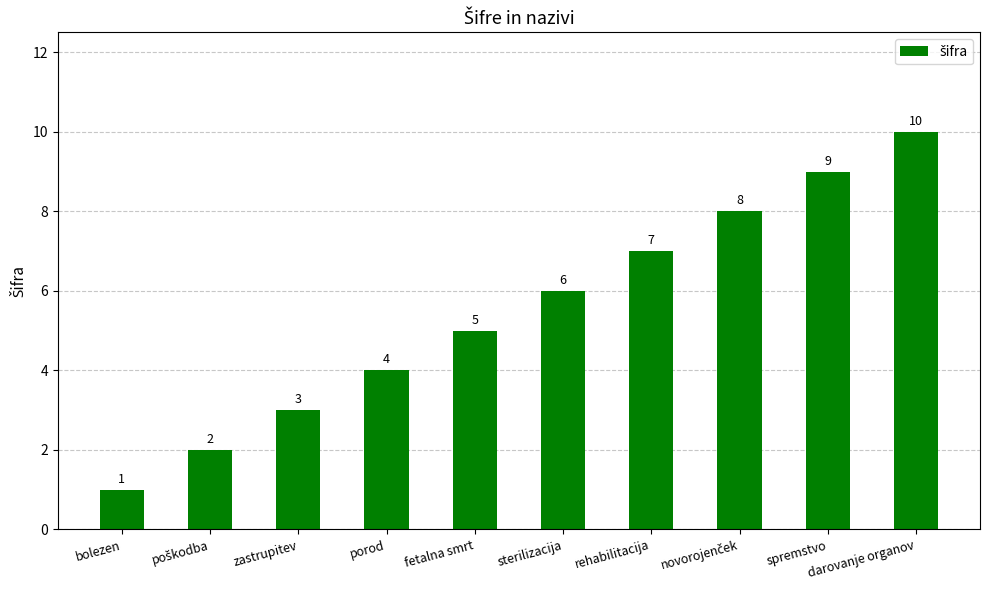

What is the difference between the maximum and minimum values?

9